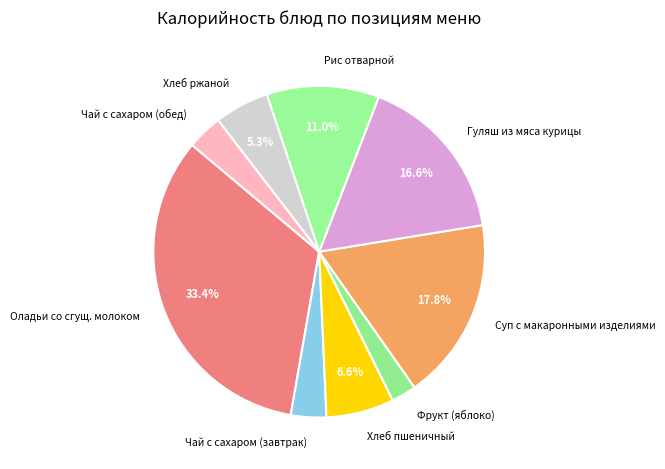

What percentage is the Гуляш из мяса курицы slice, to the nearest percent?

17%